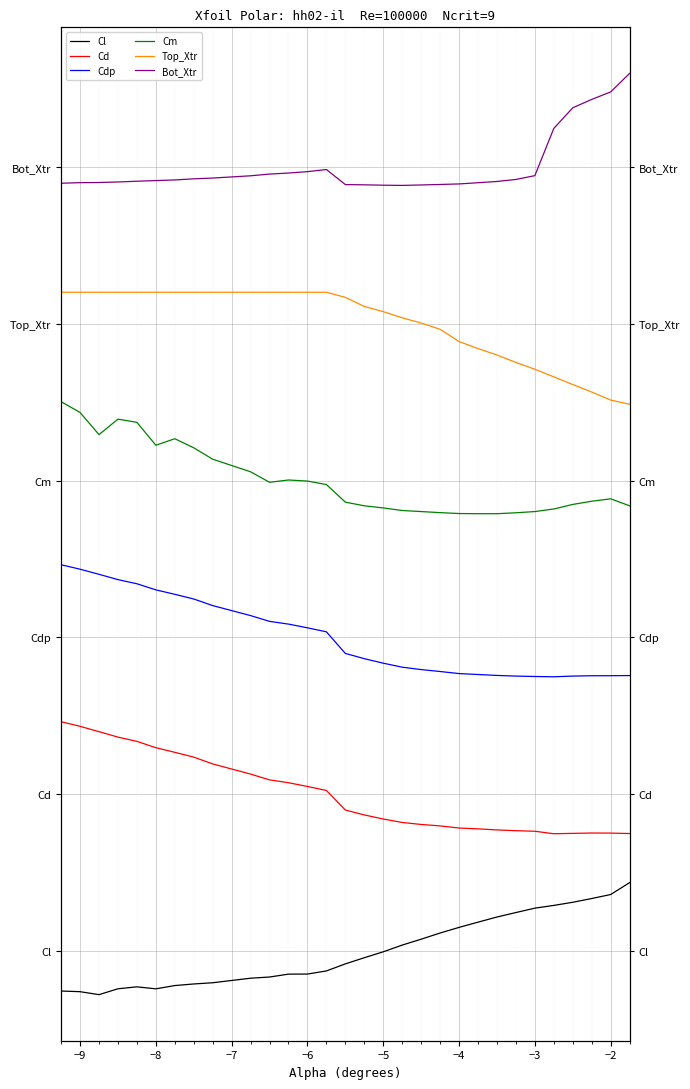

List the series in order of their peak value, highest first.

Bot_Xtr, Top_Xtr, Cm, Cdp, Cd, Cl